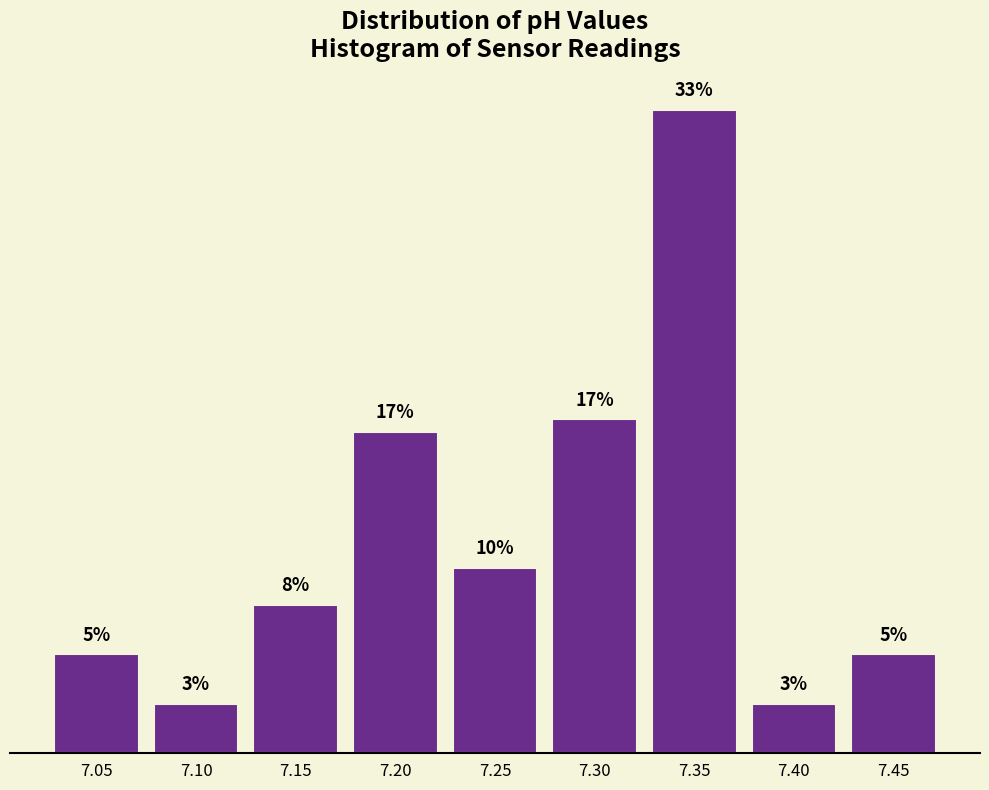

Does the chart contain any negative values?

No